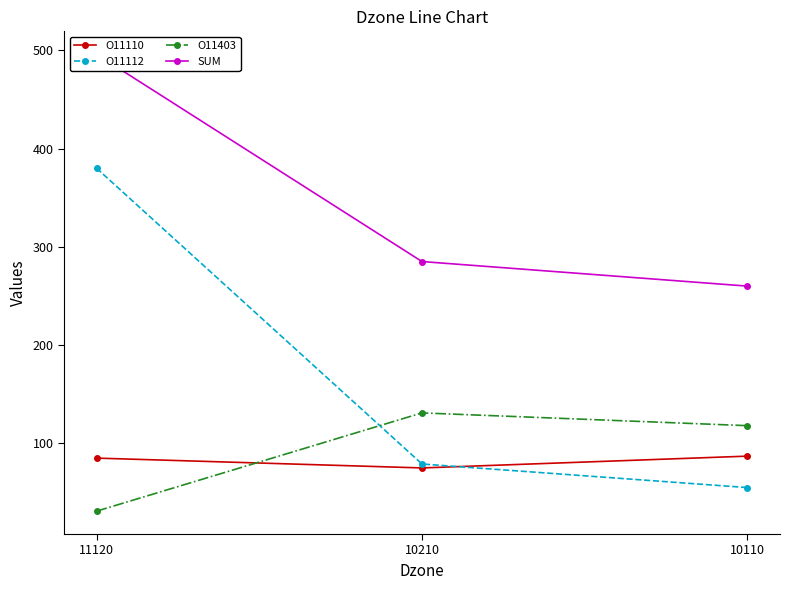

What is the maximum value shown in the chart?

496